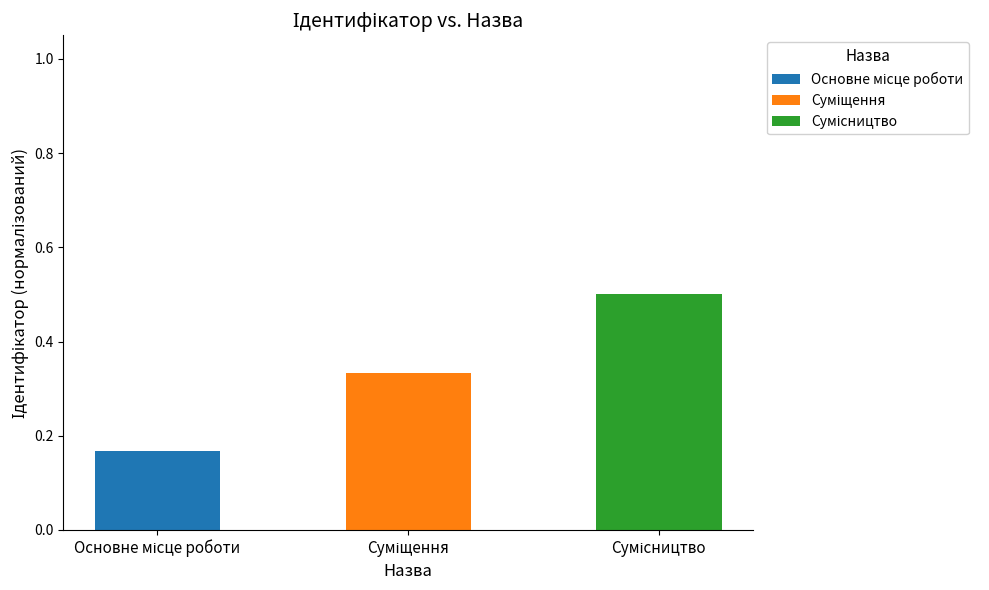

Are the bars horizontal?

No